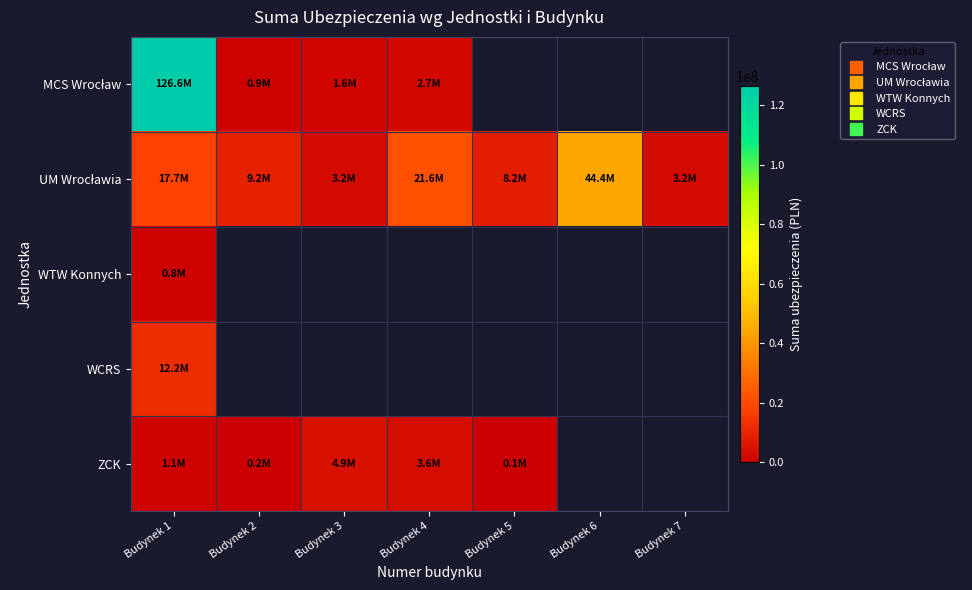

The value of UM Wrocławia at Budynek 3 is 1155266.5. True or false?

False